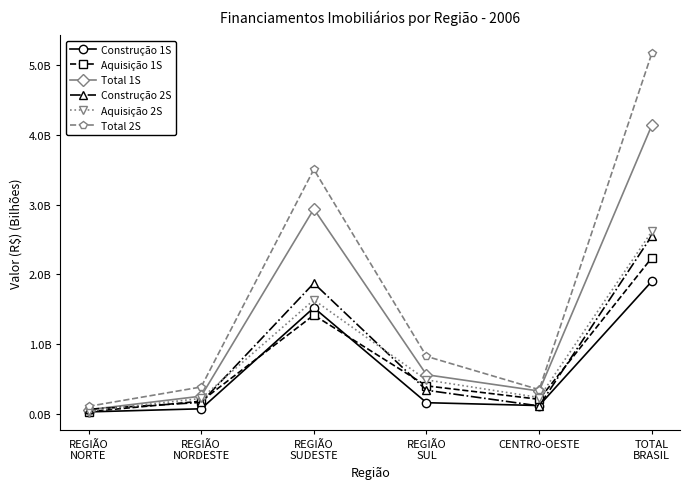

Does the chart have visible grid lines?

No